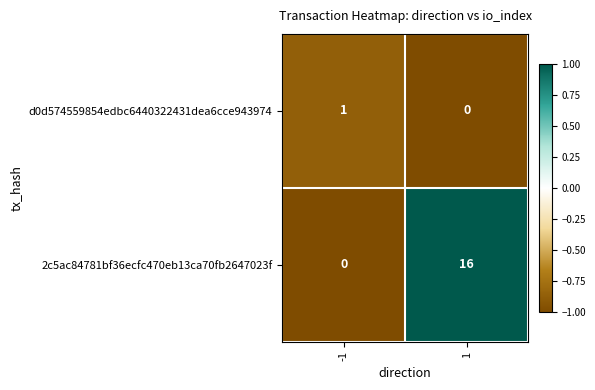

The value of 2c5ac84781bf36ecfc470eb13ca70fb2647023f at 1 is 16. True or false?

True